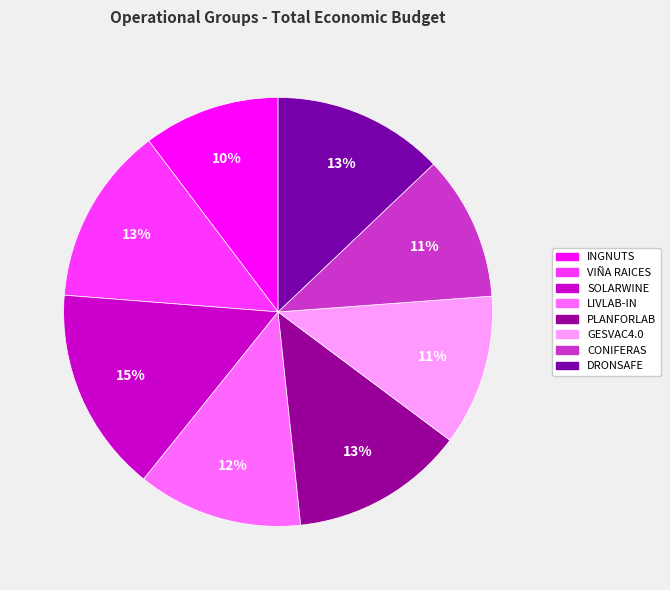

Combined, do LIVLAB-IN and DRONSAFE account for over 50%?

No